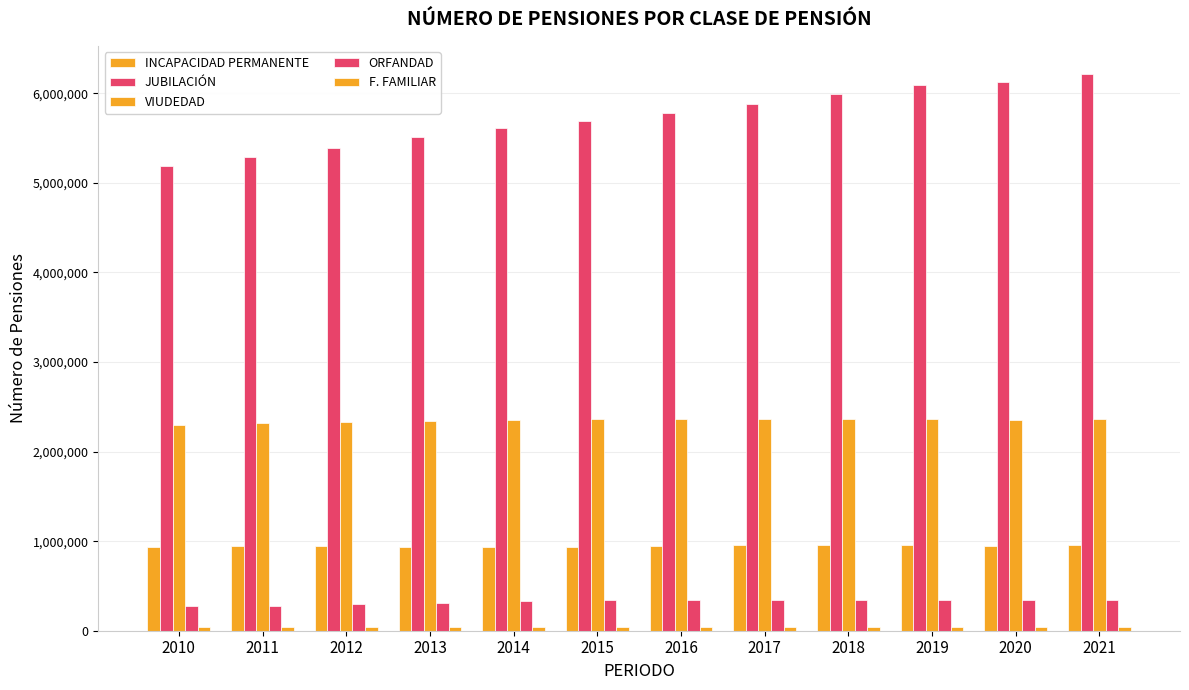

Reading left to right, extract all data points from this chart.

INCAPACIDAD PERMANENTE: 936895	942883	943021	933433	929568	936666	944600	951871	955269	962035	948917	953591
JUBILACIÓN: 5193107	5289994	5391504	5513570	5611105	5686678	5784748	5884135	5994755	6089294	6125792	6218551
VIUDEDAD: 2300877	2319204	2331726	2345901	2355965	2358932	2364388	2365468	2365497	2366788	2352738	2358328
ORFANDAD: 271182	275993	294827	315013	335637	339166	339471	339052	338470	340106	338540	342218
F. FAMILIAR: 37671	38203	37967	38049	38667	39357	40275	41244	42281	43156	43032	44278